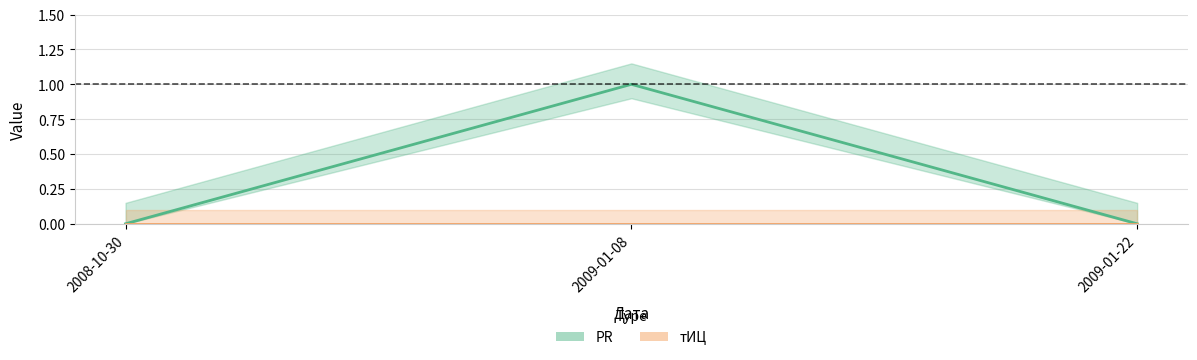

Is it true that тИЦ equals 0 at 2009-01-22?

True